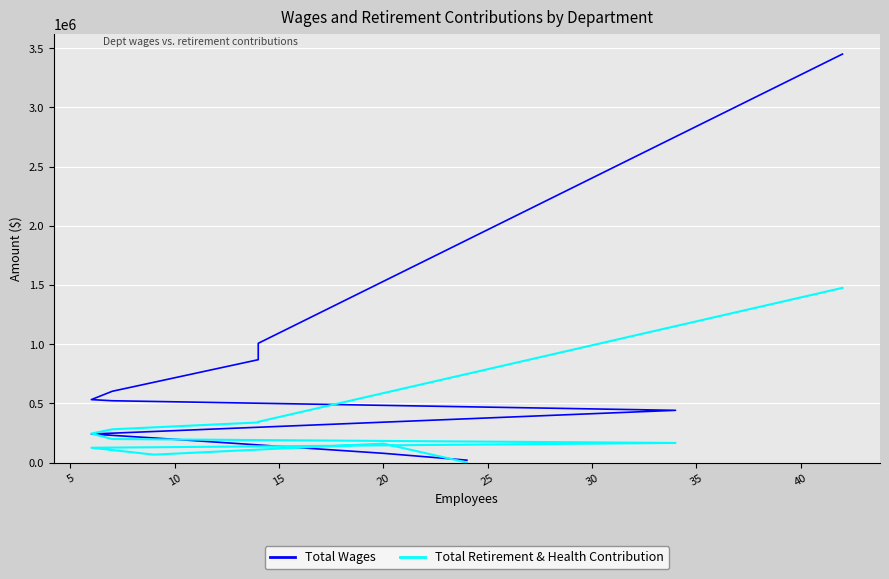

What is the value of the Total Retirement & Health Contribution point at the 7th from the left?

165498